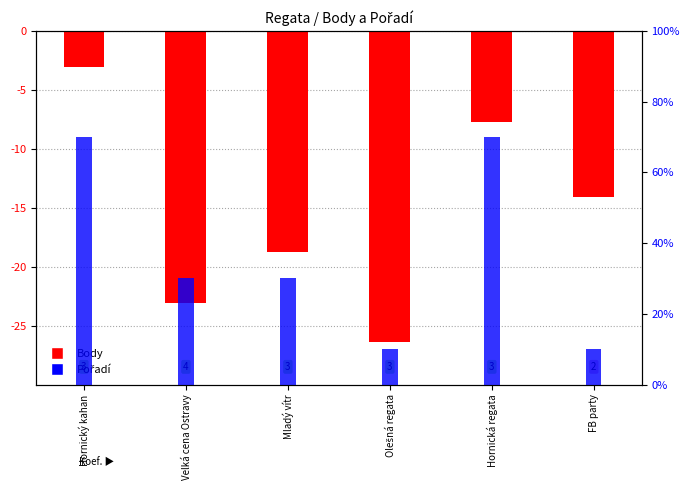

Does the chart contain stacked bars?

No